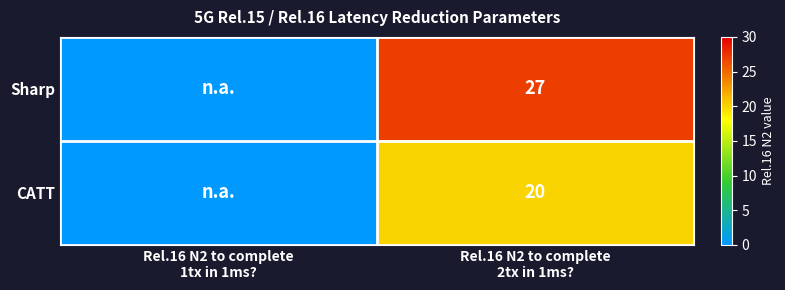

True or false: Sharp has a value of -14 at Rel.16 N2 to complete 1tx in 1ms?.

False